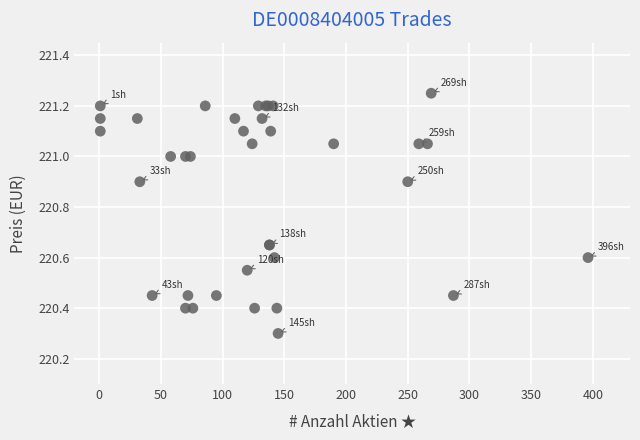

What Y value in the scatter plot is closest to 220?

220.3